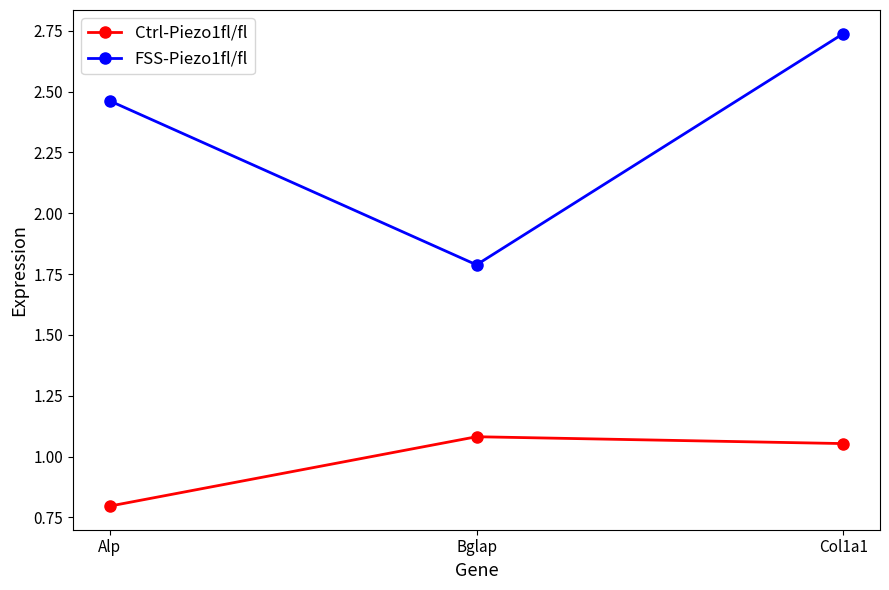

Which series has the widest spread of values?

FSS-Piezo1fl/fl